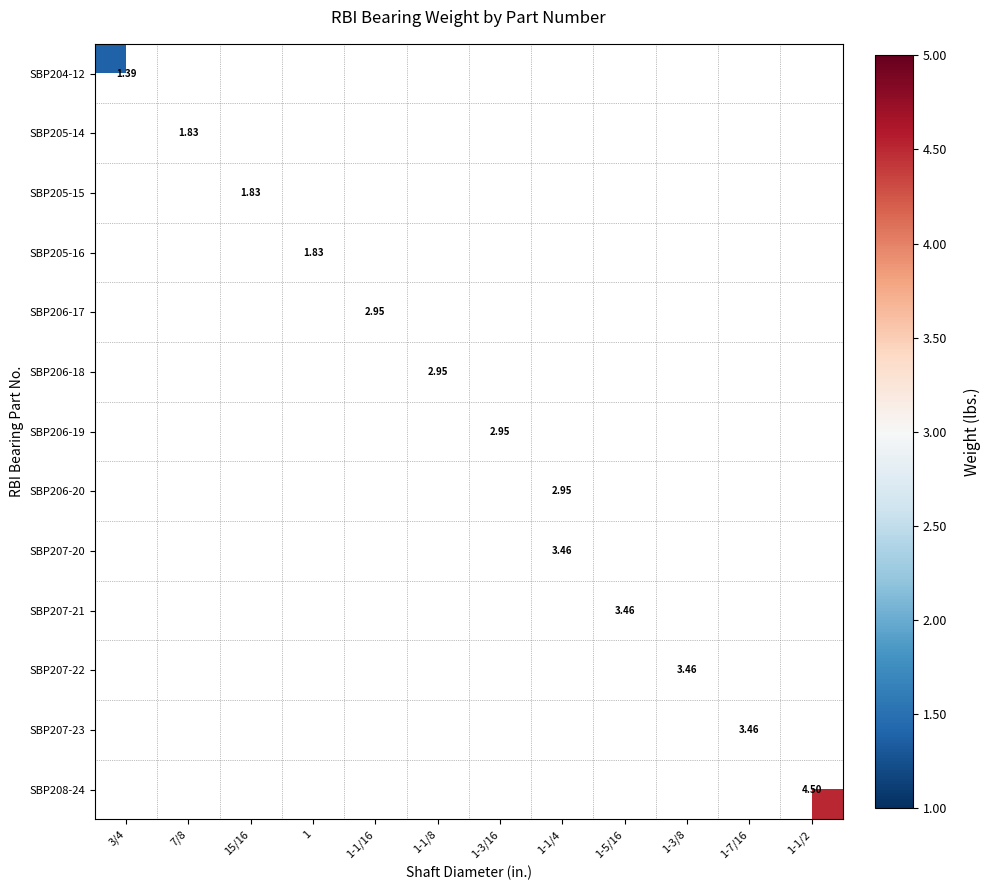

List the series in order of their overall mean, lowest first.

SBP204-12, SBP205-14, SBP205-15, SBP205-16, SBP206-17, SBP206-18, SBP206-19, SBP206-20, SBP207-20, SBP207-21, SBP207-22, SBP207-23, SBP208-24